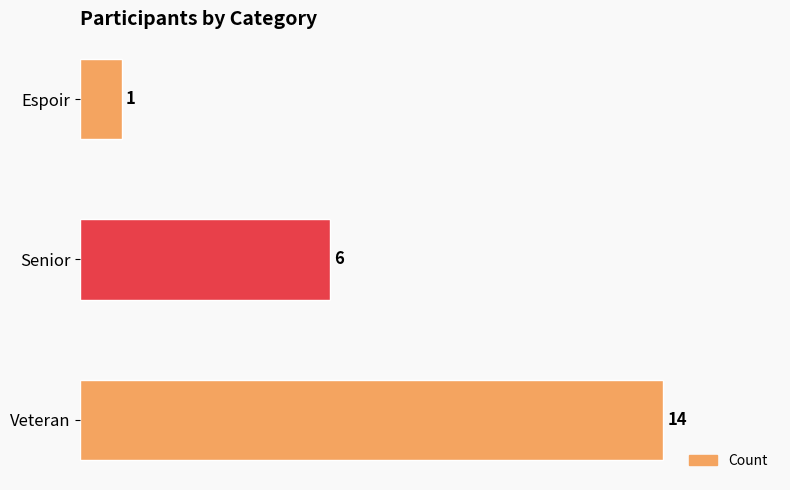

Which has a higher value, Veteran or Senior?

Veteran